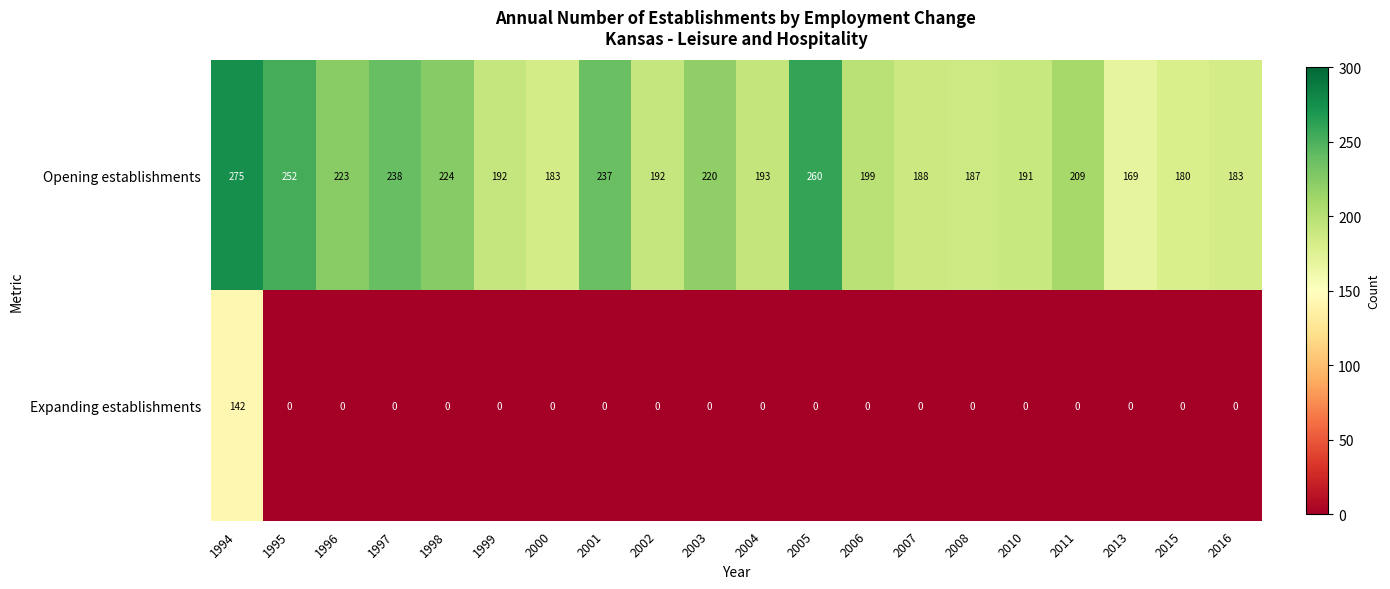

True or false: Opening establishments has a value of 275 at 2013.

False